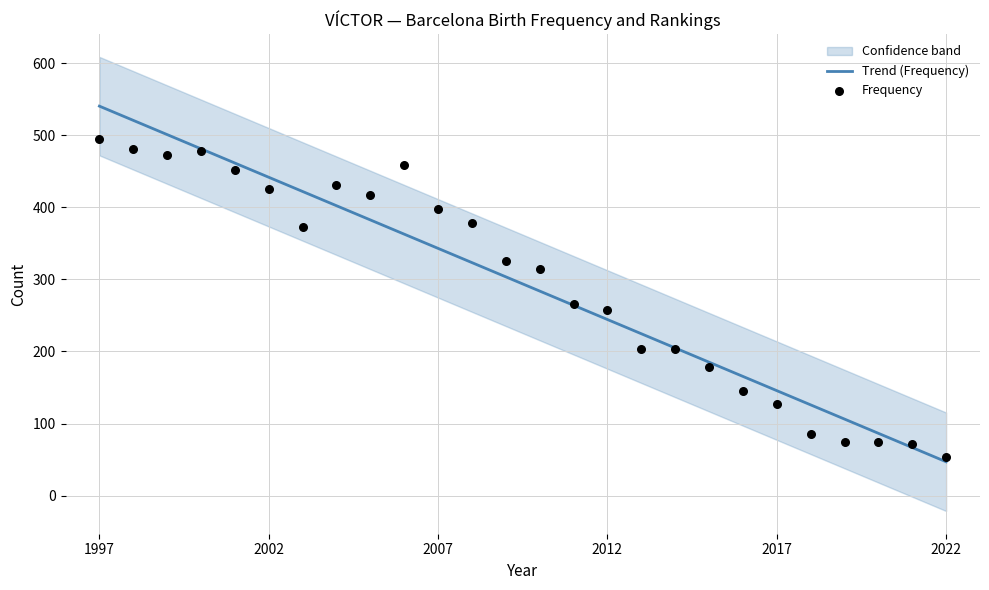

At which category is the sum across all series the highest?

1997